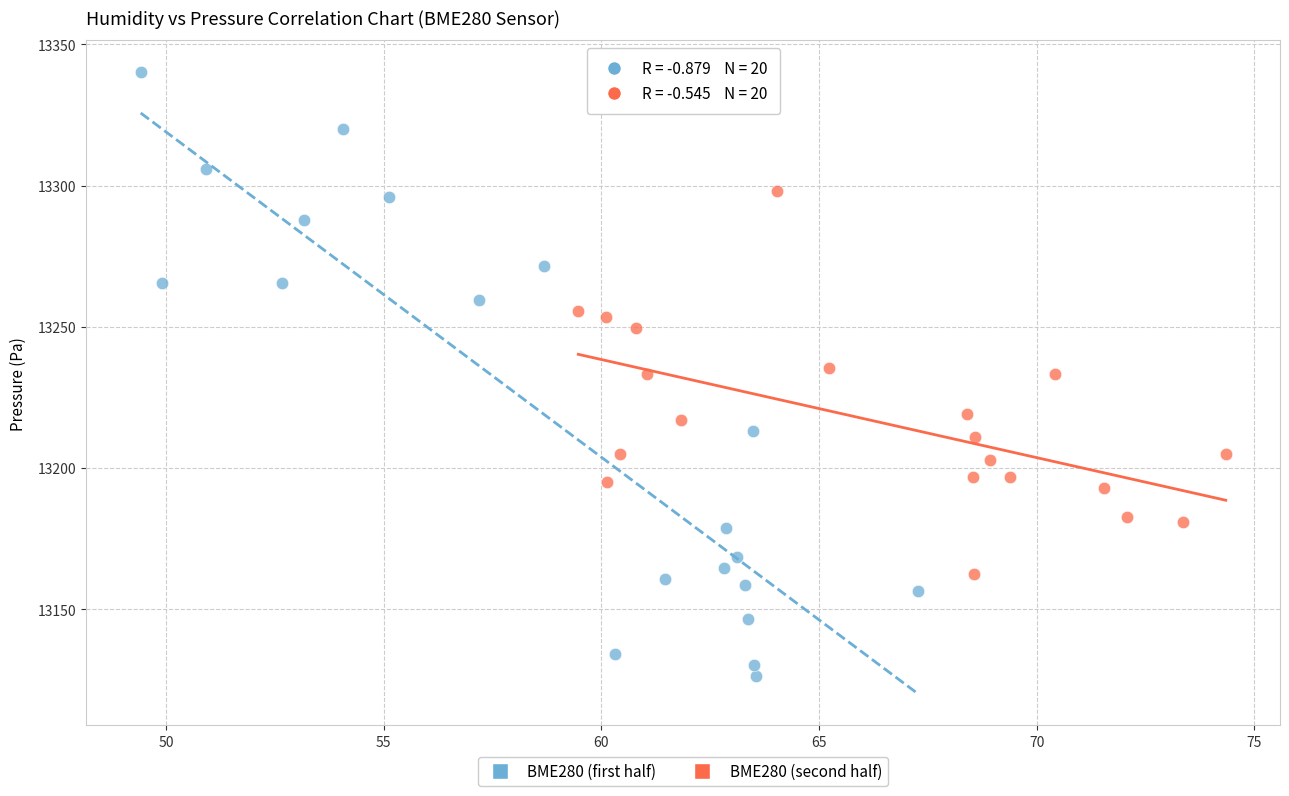

Which series has the widest spread of Y values?

BME280 (first half)